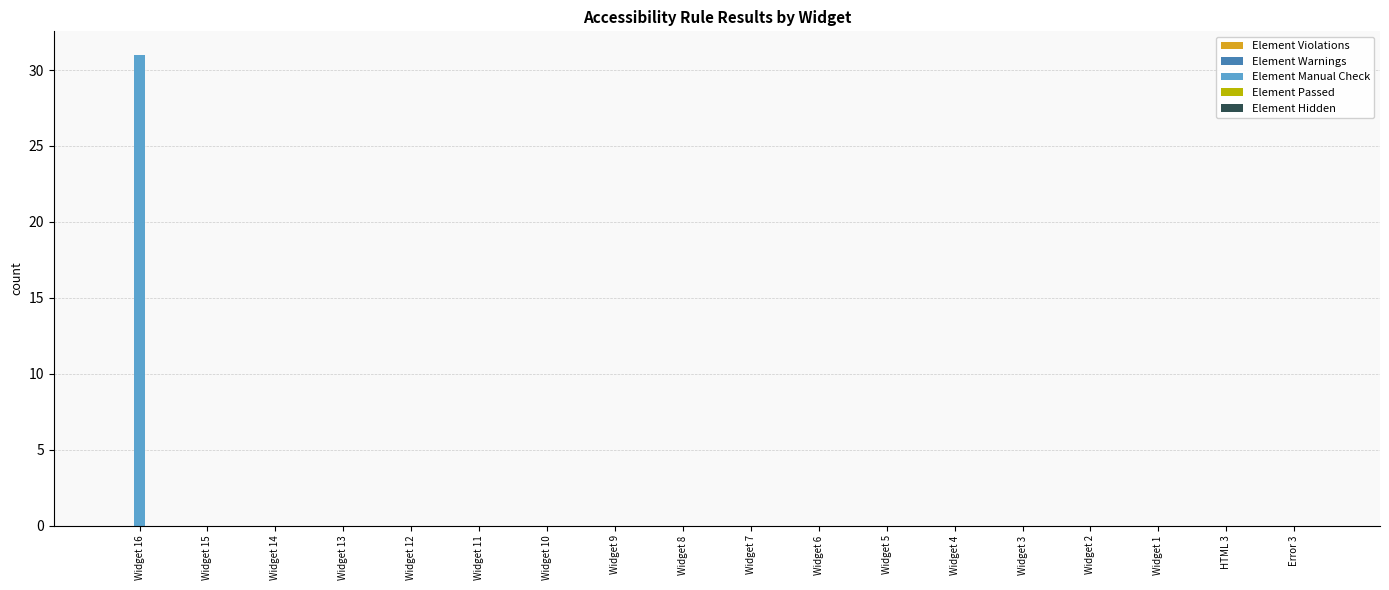

The value at Widget 12 is 0. True or false?

True